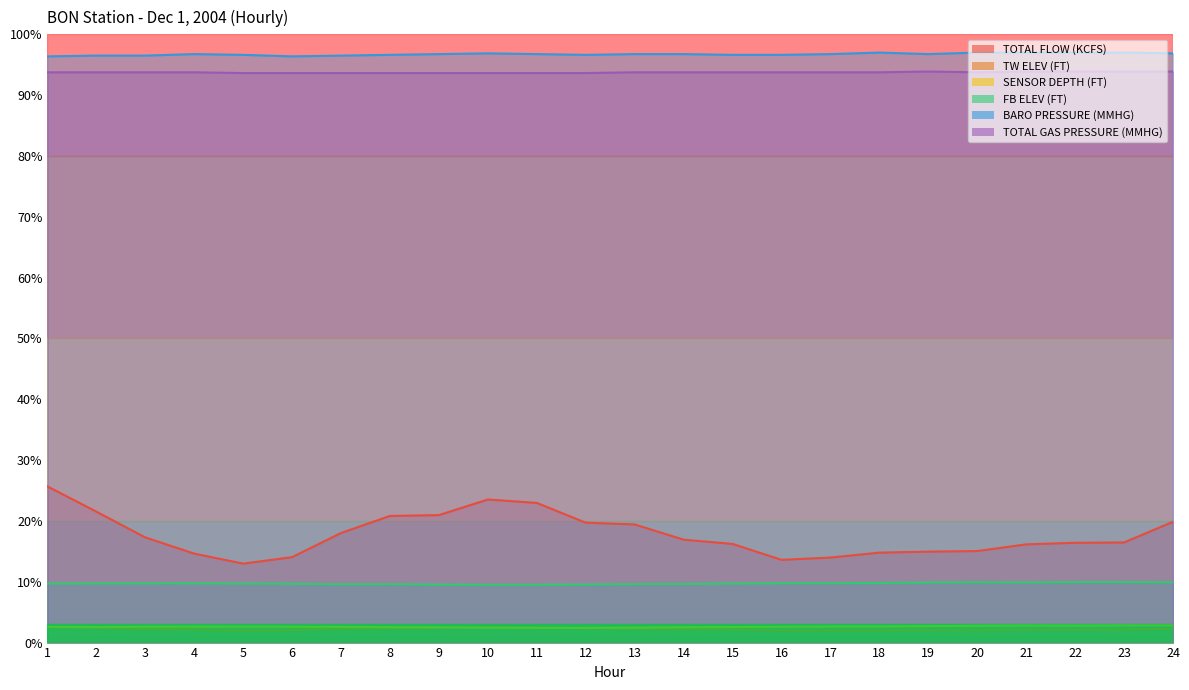

Reading left to right, transcribe all the data shown in this chart.

TOTAL FLOW (KCFS): 1=25.7	2=21.5	3=17.3	4=14.6	5=13.0	6=14.0	7=18.0	8=20.8	9=21.0	10=23.5	11=23.0	12=19.7	13=19.4	14=16.9	15=16.2	16=13.6	17=14.0	18=14.8	19=15.0	20=15.0	21=16.1	22=16.4	23=16.5	24=19.9
TW ELEV (FT): 1=2.5	2=2.4	3=2.2	4=2.1	5=2.0	6=2.0	7=2.3	8=2.3	9=2.4	10=2.5	11=2.5	12=2.3	13=2.3	14=2.2	15=2.1	16=2.0	17=2.0	18=2.0	19=2.0	20=2.0	21=2.1	22=2.1	23=2.1	24=2.3
SENSOR DEPTH (FT): 1=2.6	2=2.5	3=2.6	4=2.6	5=2.6	6=2.6	7=2.6	8=2.5	9=2.5	10=2.4	11=2.4	12=2.4	13=2.5	14=2.5	15=2.5	16=2.6	17=2.6	18=2.7	19=2.7	20=2.8	21=2.8	22=2.8	23=2.8	24=2.8
FB ELEV (FT): 1=9.7	2=9.7	3=9.7	4=9.7	5=9.7	6=9.7	7=9.6	8=9.6	9=9.5	10=9.5	11=9.5	12=9.5	13=9.6	14=9.6	15=9.7	16=9.7	17=9.8	18=9.8	19=9.9	20=9.9	21=9.9	22=9.9	23=9.9	24=9.9
BARO PRESSURE (MMHG): 1=96.4	2=96.5	3=96.5	4=96.8	5=96.6	6=96.4	7=96.5	8=96.6	9=96.8	10=96.9	11=96.8	12=96.6	13=96.8	14=96.8	15=96.6	16=96.6	17=96.8	18=97.0	19=96.8	20=97.0	21=97.0	22=97.0	23=97.0	24=96.9
TOTAL GAS PRESSURE (MMHG): 1=93.8	2=93.8	3=93.8	4=93.8	5=93.6	6=93.6	7=93.6	8=93.6	9=93.6	10=93.6	11=93.6	12=93.6	13=93.8	14=93.8	15=93.8	16=93.8	17=93.8	18=93.8	19=93.9	20=93.8	21=93.9	22=93.9	23=93.9	24=93.9